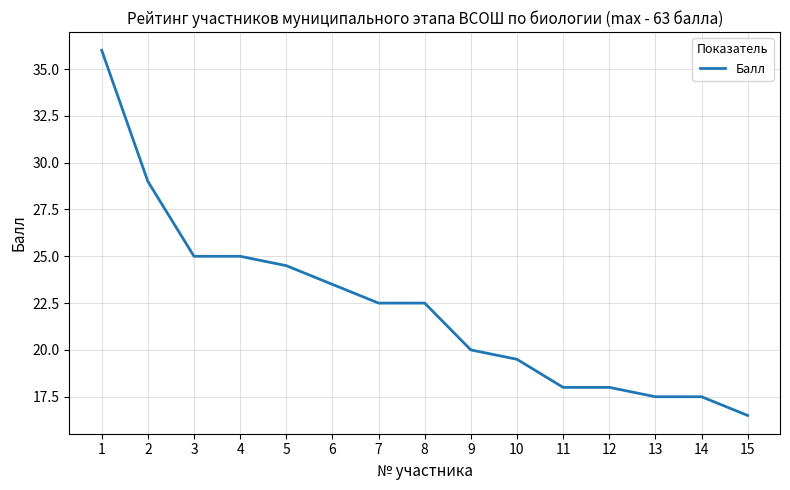

The value at 1 is 36.0. True or false?

True